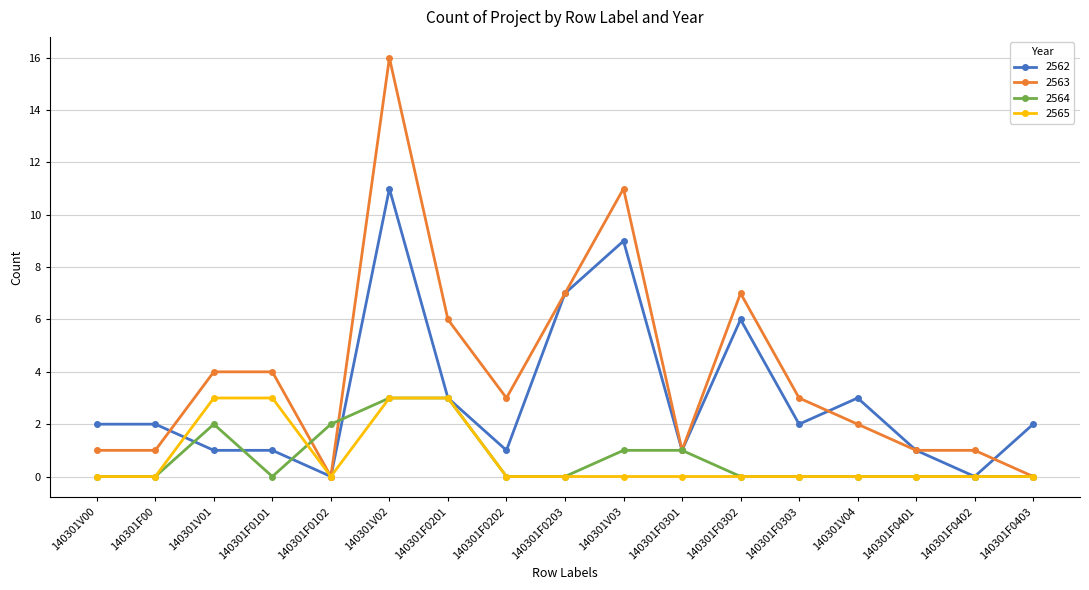

At which label does 2562 reach its peak?

140301V02